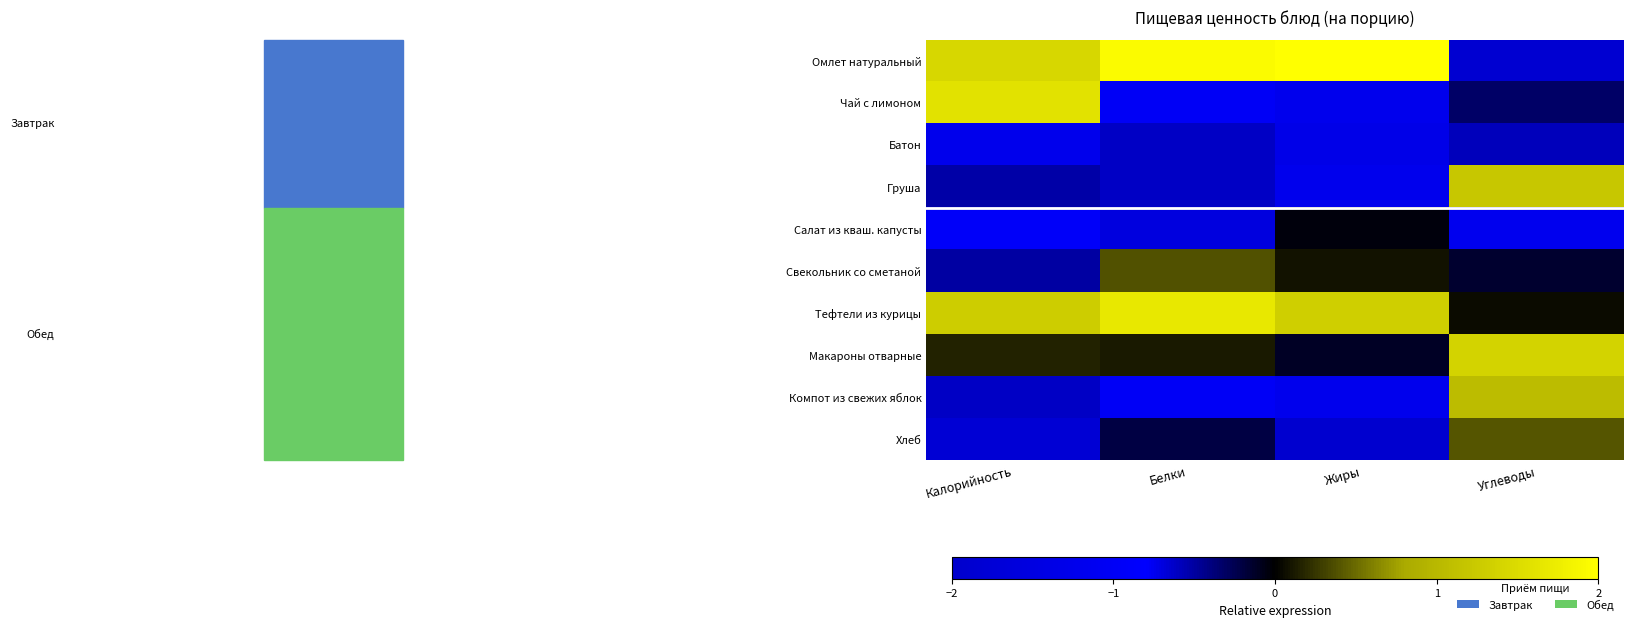

At Калорийность, list the series in order from smallest to largest.

Батон, Салат из кваш. капусты, Хлеб, Компот из свежих яблок, Груша, Свекольник со сметаной, Макароны отварные, Тефтели из курицы, Омлет натуральный, Чай с лимоном